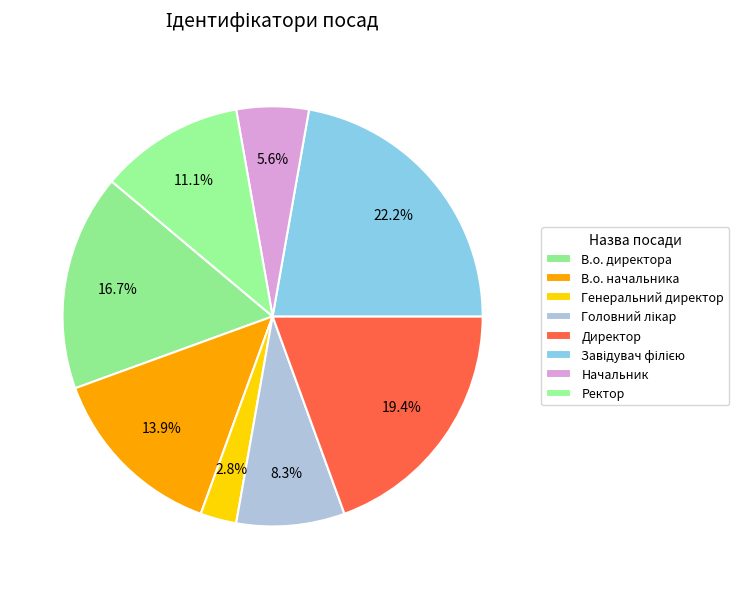

To the nearest percent, what is the difference between the largest and smallest slice percentages?

19%